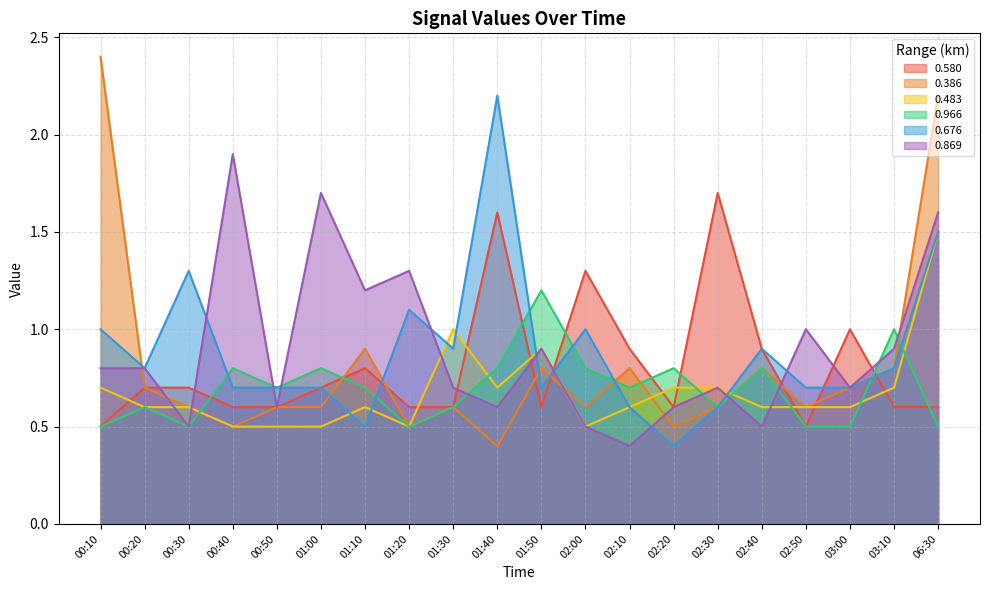

How many interior local peaks does the 0.483 series have?

3